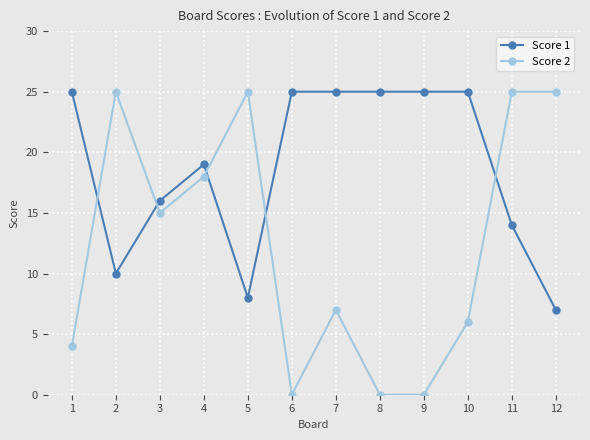

What is the difference between the Score 2 values at 2 and 10?

19